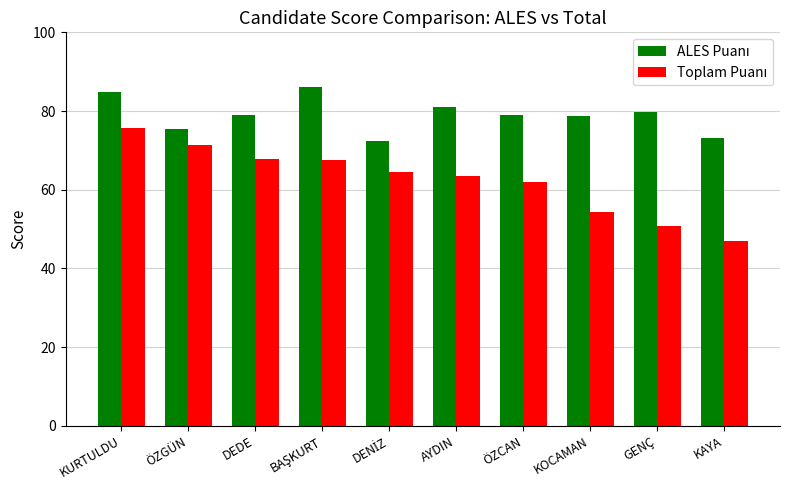

At which category is the sum across all series the highest?

KURTULDU